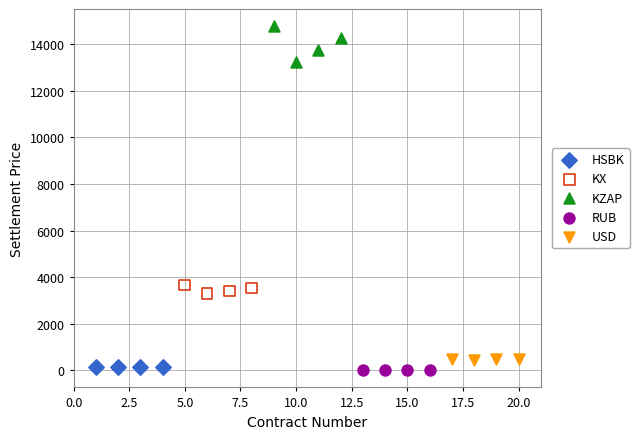

Which series has the largest Y range (max minus min)?

KZAP